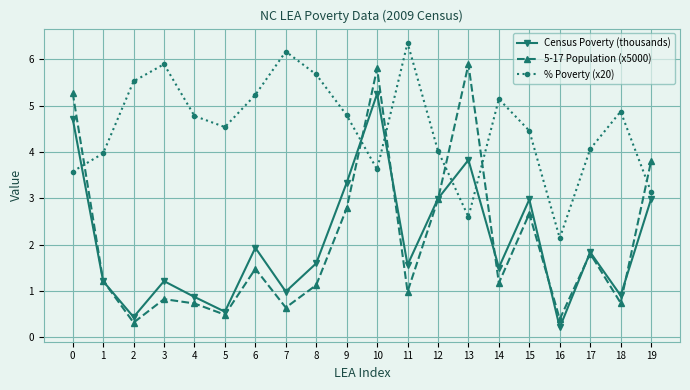

List the series in order of their peak value, highest first.

% Poverty (x20), 5-17 Population (x5000), Census Poverty (thousands)